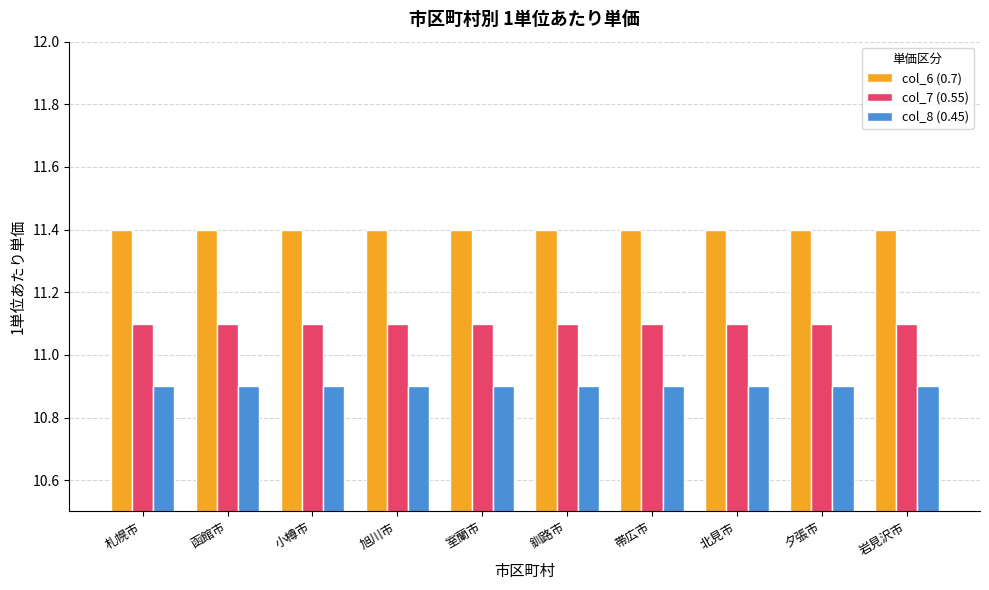

The value of col_6 (0.7) at 帯広市 is 11.4. True or false?

True